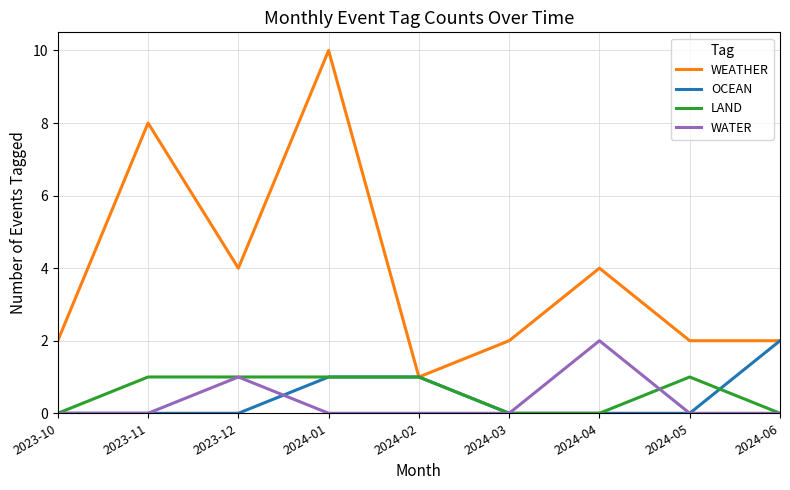

What position from the right is 2023-12?

7